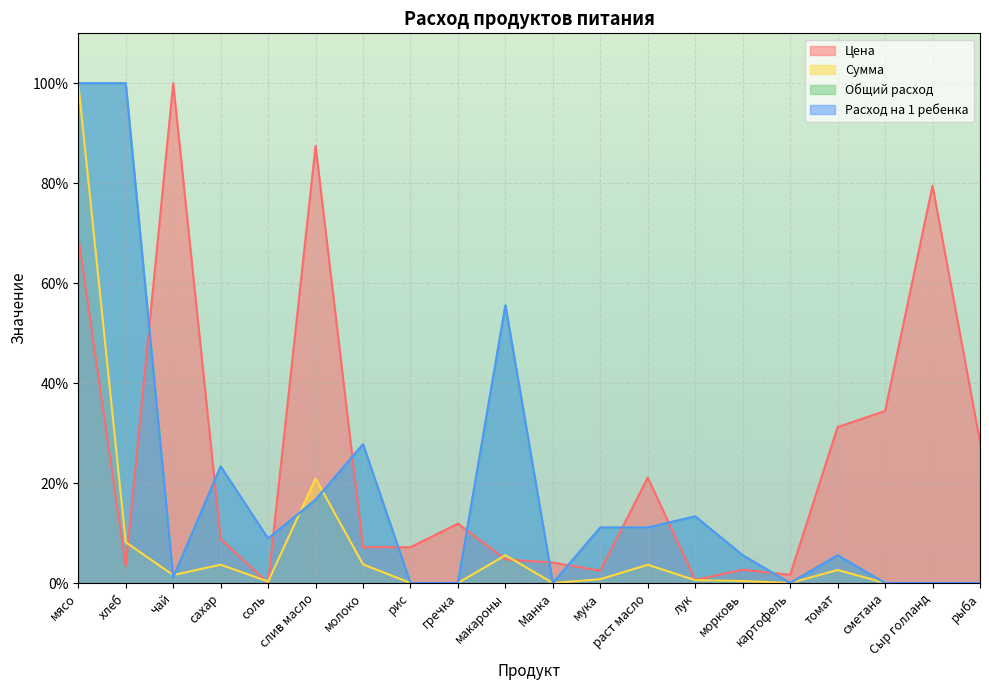

What is the label of the 11th point from the right?

макароны